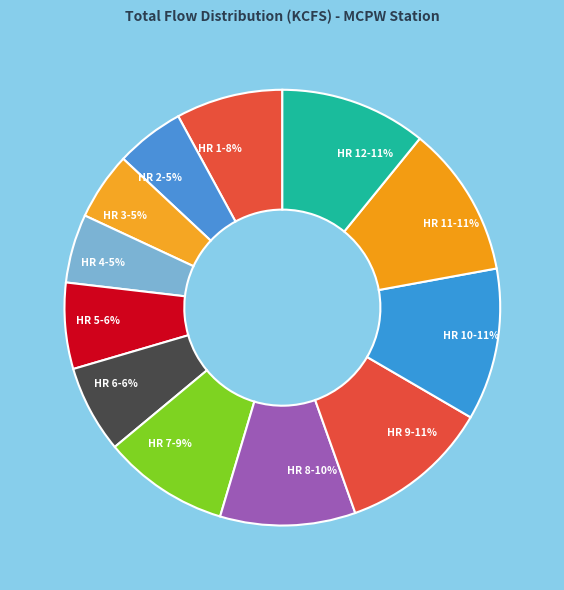

Combined, do HR 5-6% and HR 6-6% account for over 50%?

No